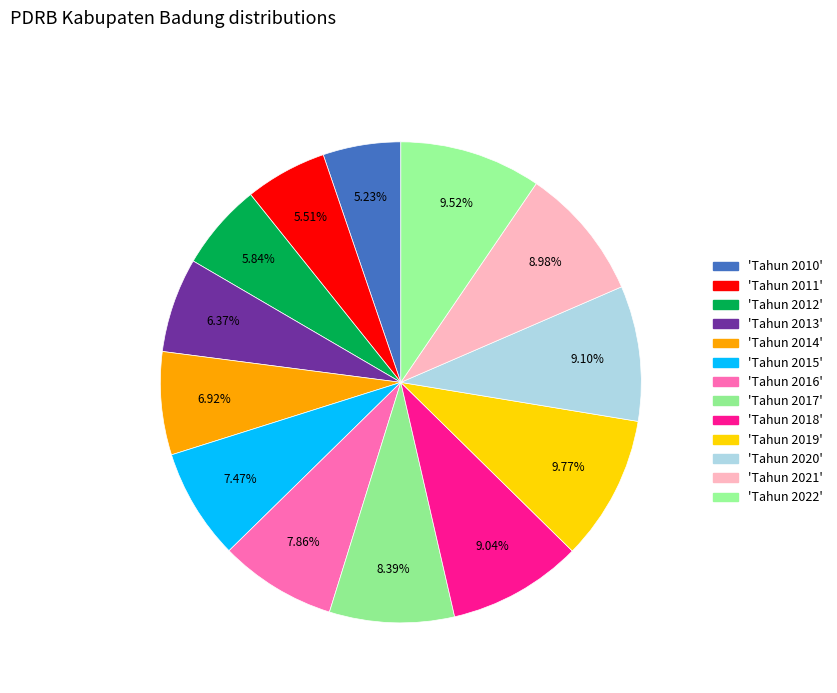

Which slice is the smallest?

Tahun 2010